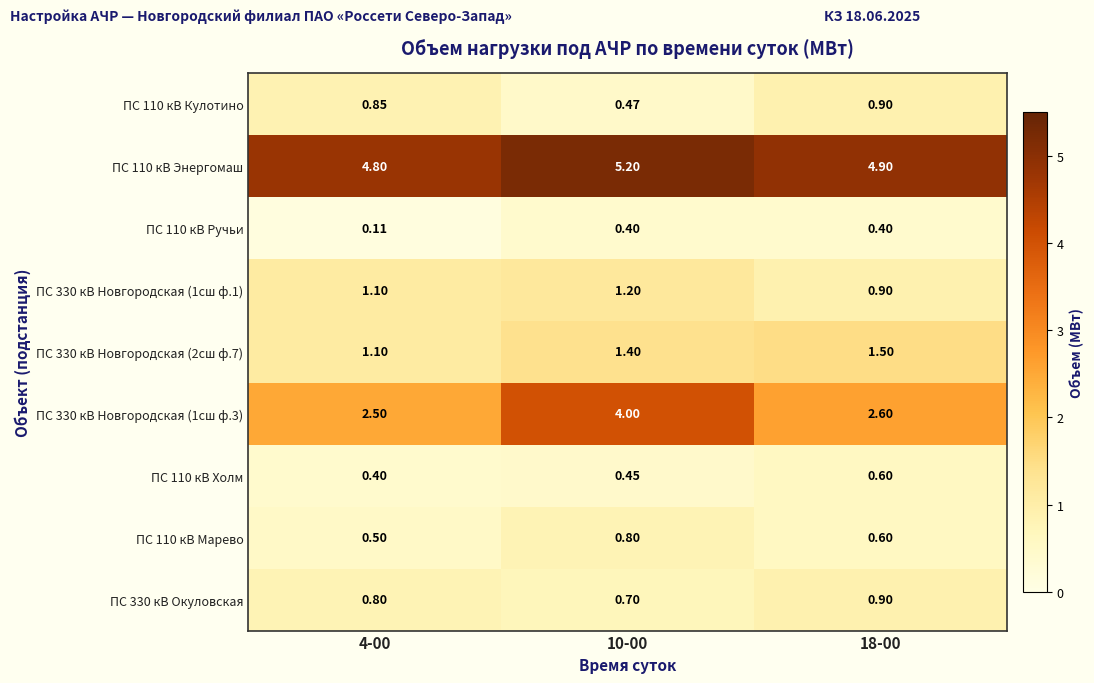

Which series has the largest total across all categories?

ПС 110 кВ Энергомаш